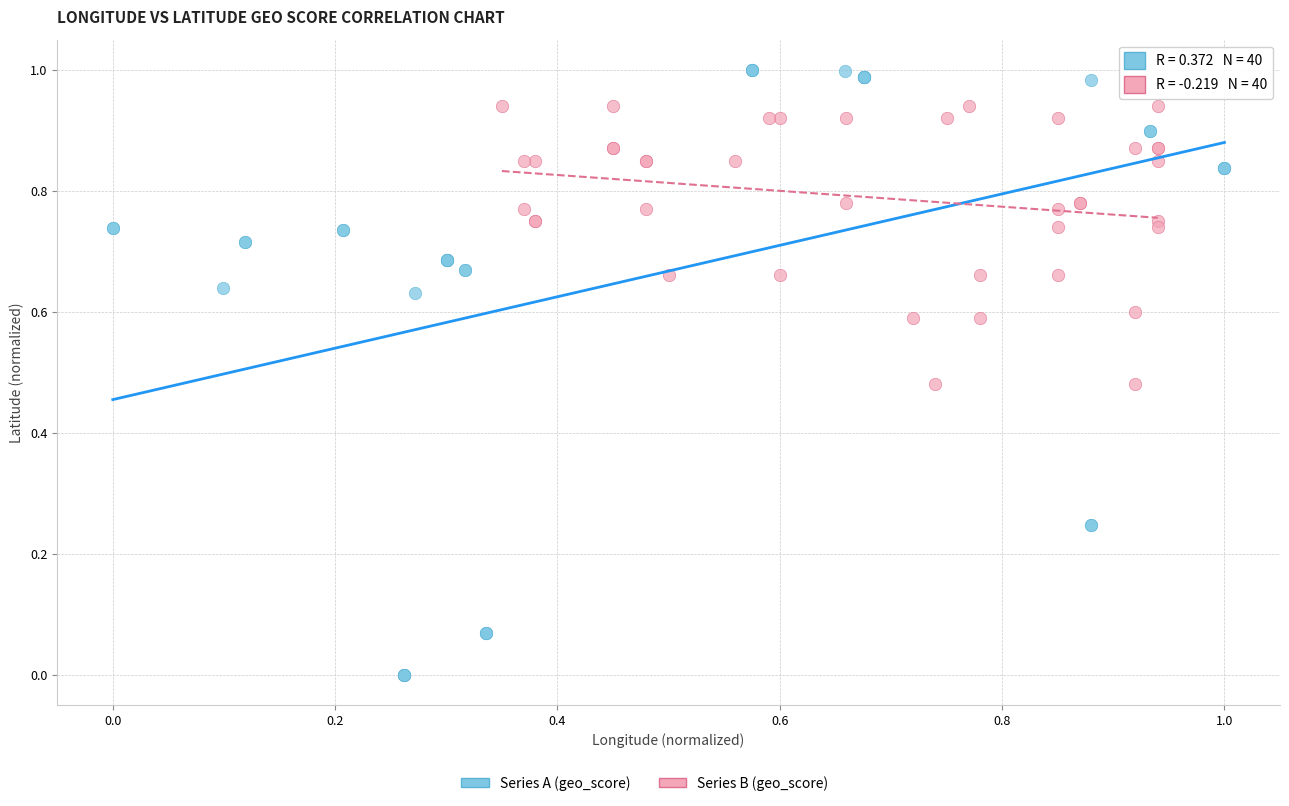

Which series reaches the maximum Y coordinate?

Series A (geo_score)